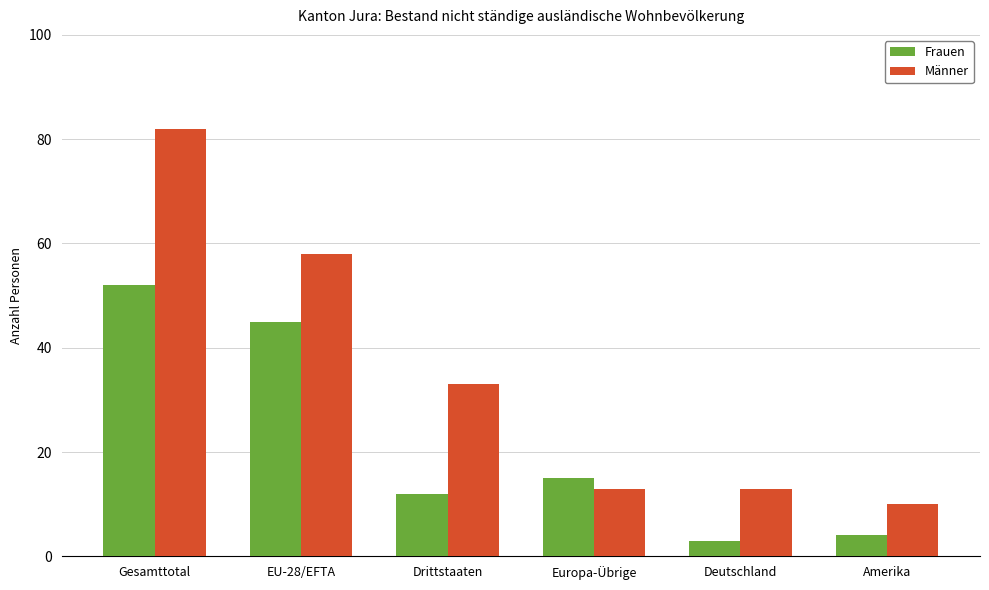

What are all the series names shown in the legend?

Frauen, Männer